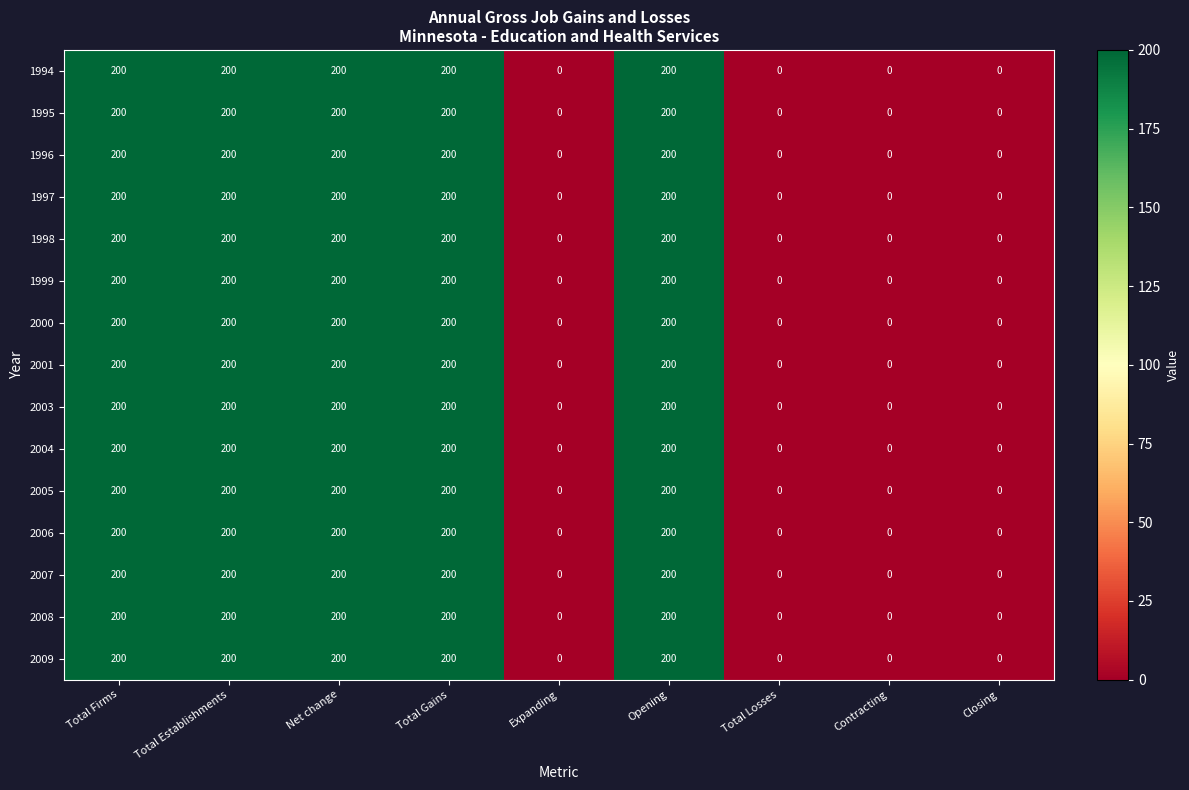

What is the average value of the 2006 series?

111